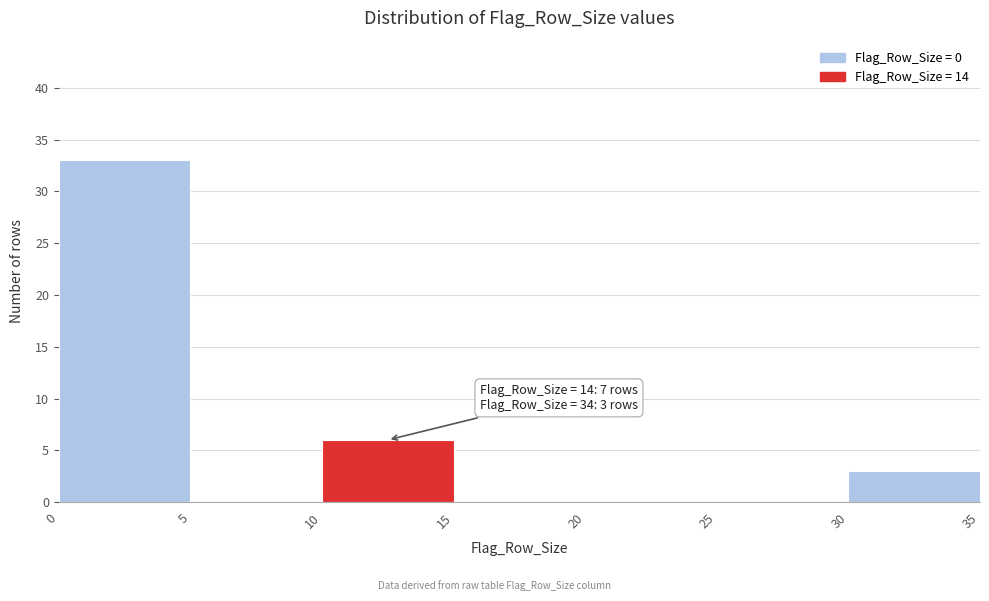

Over which range of the x-axis is the bar tallest?

0 to 5